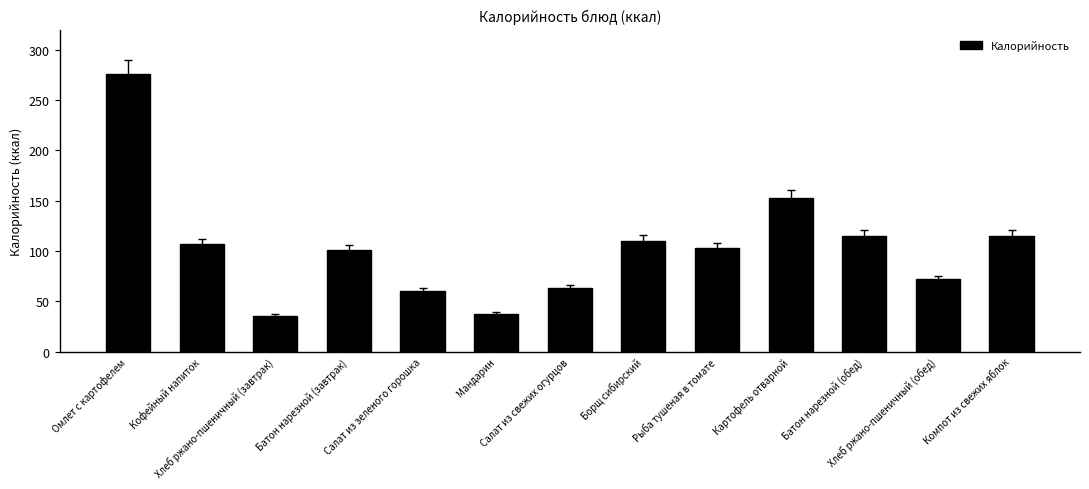

What is the greatest value displayed?

276